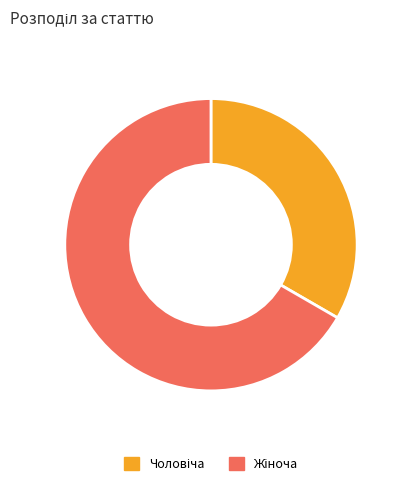

Is there any slice that represents more than half of the pie?

Yes